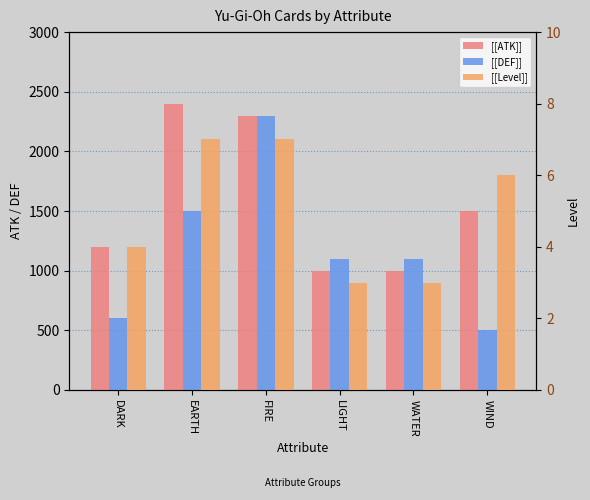

At how many categories does at least one series exceed 635?

6